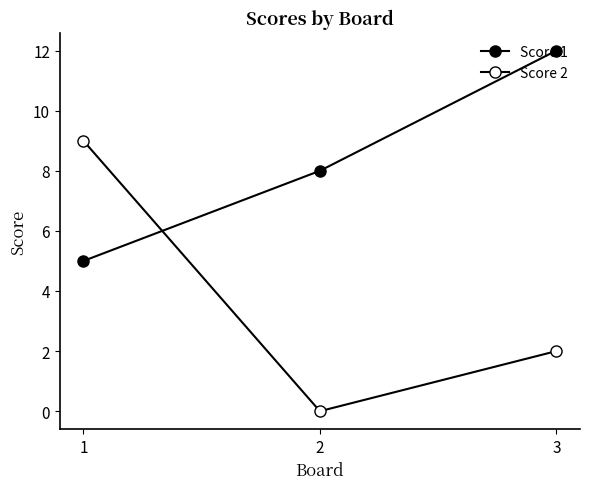

Reading right to left, list all the values displayed in this chart.

Score 1: 12	8	5
Score 2: 2	0	9